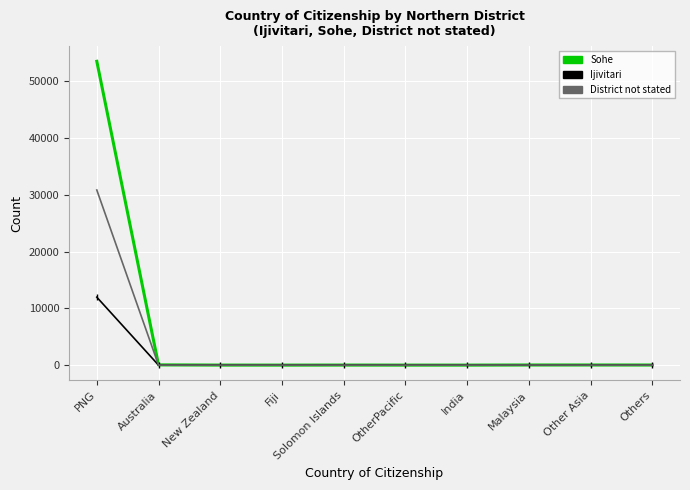

How many values in the District not stated series are below 1?

4